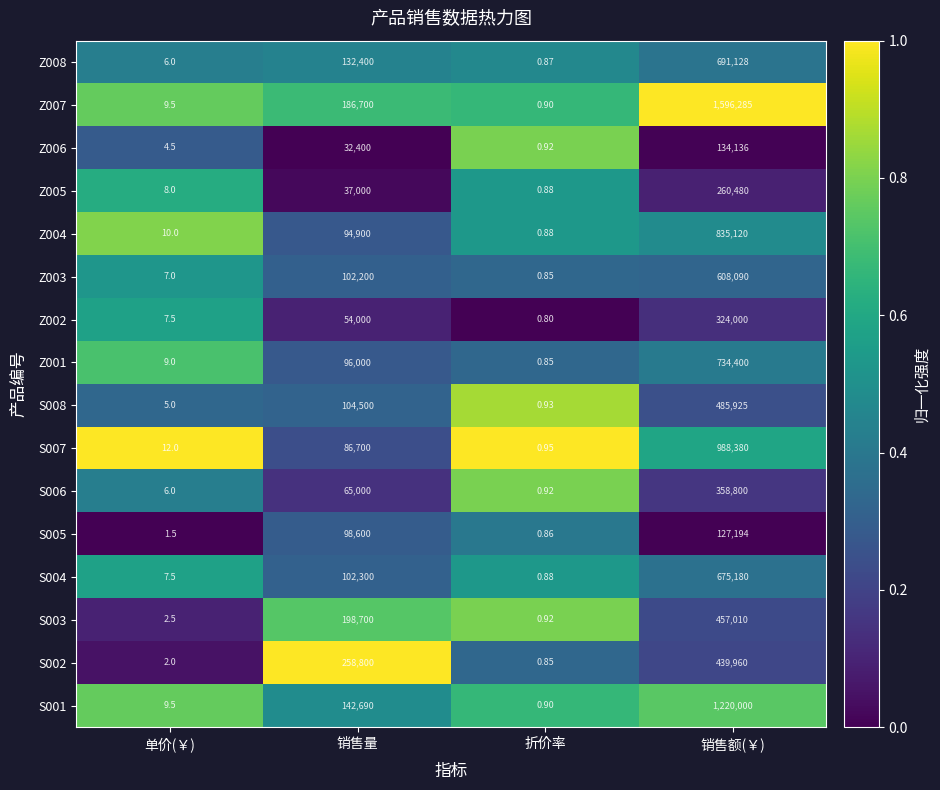

Rank the categories by S005 value from lowest to highest.

折价率, 单价(￥), 销售量, 销售额(￥)